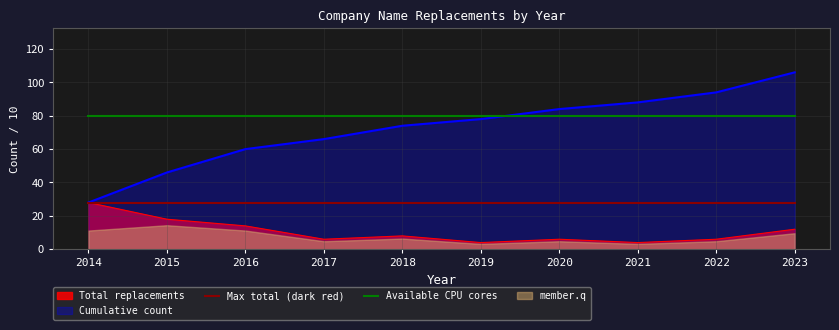

True or false: Available CPU cores and Max total (dark red) cross at least once.

False